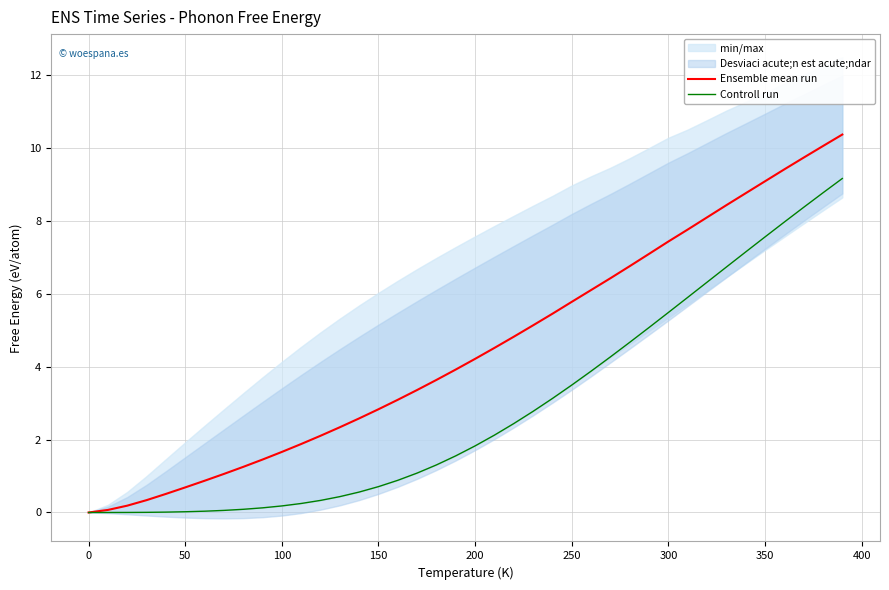

Which series has the widest spread of values?

Ensemble mean run